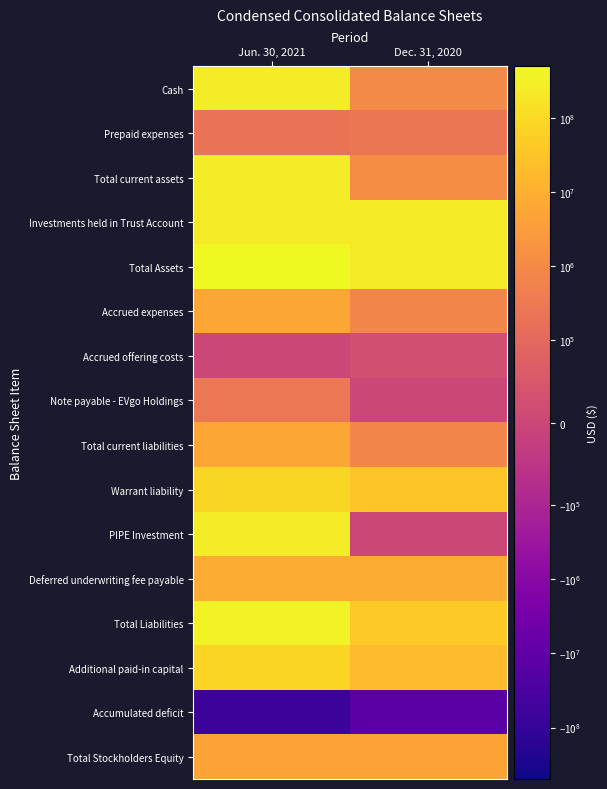

Rank the series by their maximum value, from lowest to highest.

Accumulated deficit, Accrued offering costs, Prepaid expenses, Note payable - EVgo Holdings, Total Stockholders Equity, Accrued expenses, Total current liabilities, Deferred underwriting fee payable, Additional paid-in capital, Warrant liability, Investments held in Trust Account, PIPE Investment, Cash, Total current assets, Total Liabilities, Total Assets